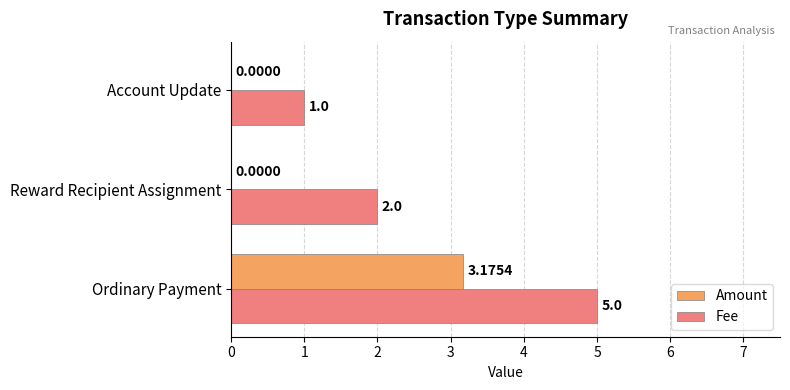

At which category is the sum across all series the highest?

Ordinary Payment